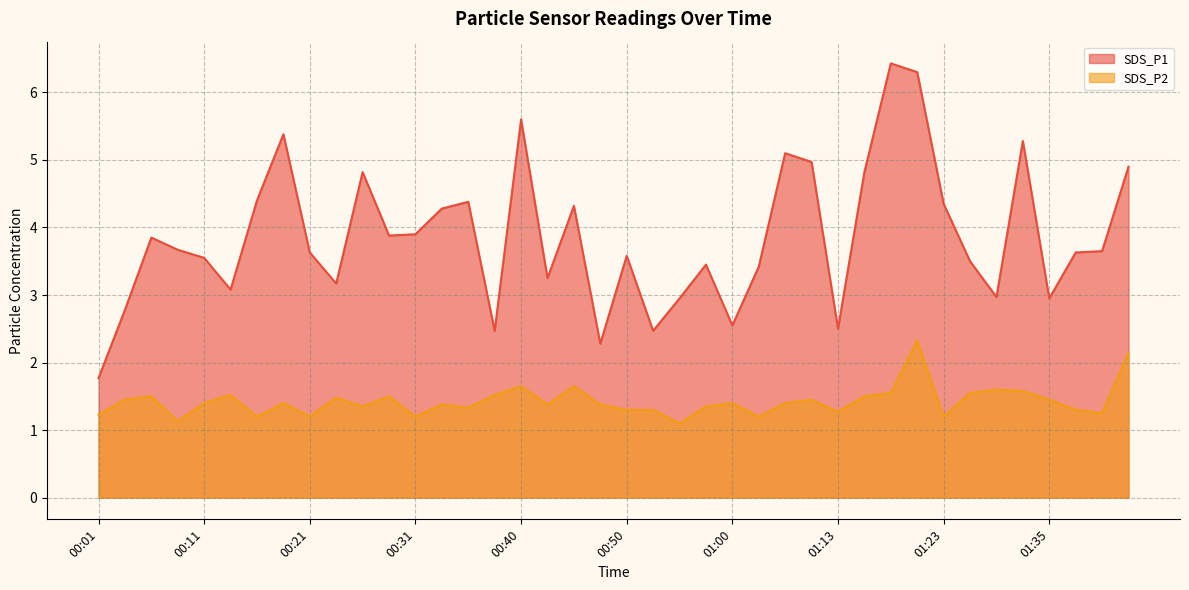

What is the label of the 7th point from the left?

00:16